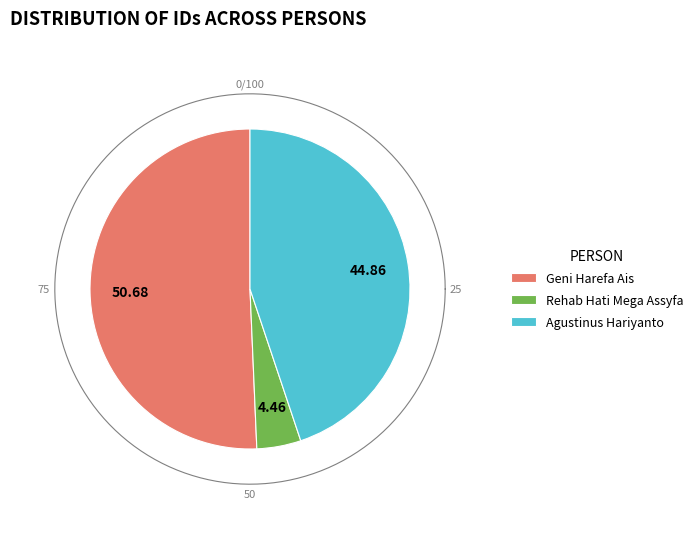

Between Agustinus Hariyanto and Geni Harefa Ais, which is larger?

Geni Harefa Ais